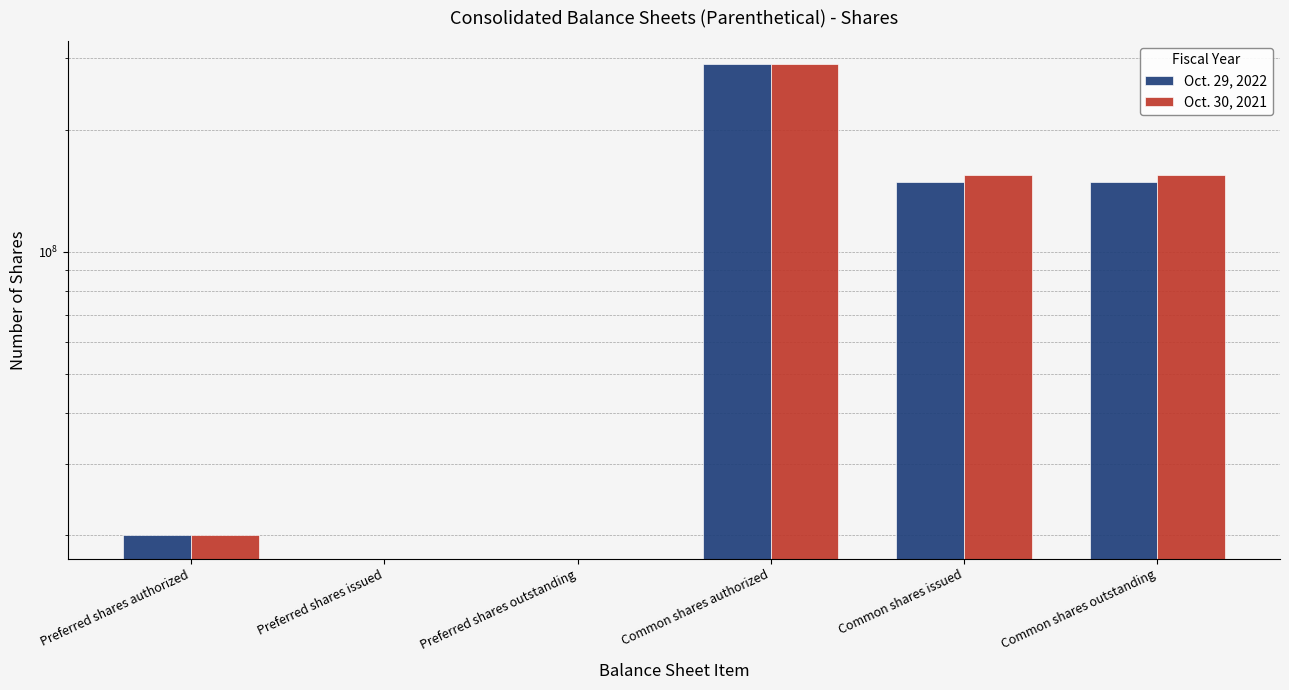

What is the total value across all series at Common shares issued?

303271924